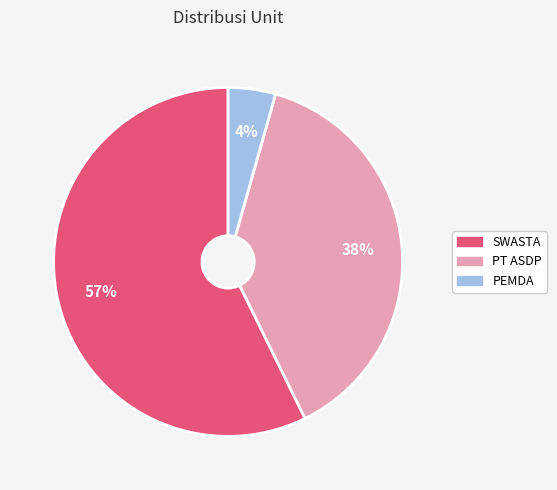

To the nearest percent, what is the average slice percentage?

33%